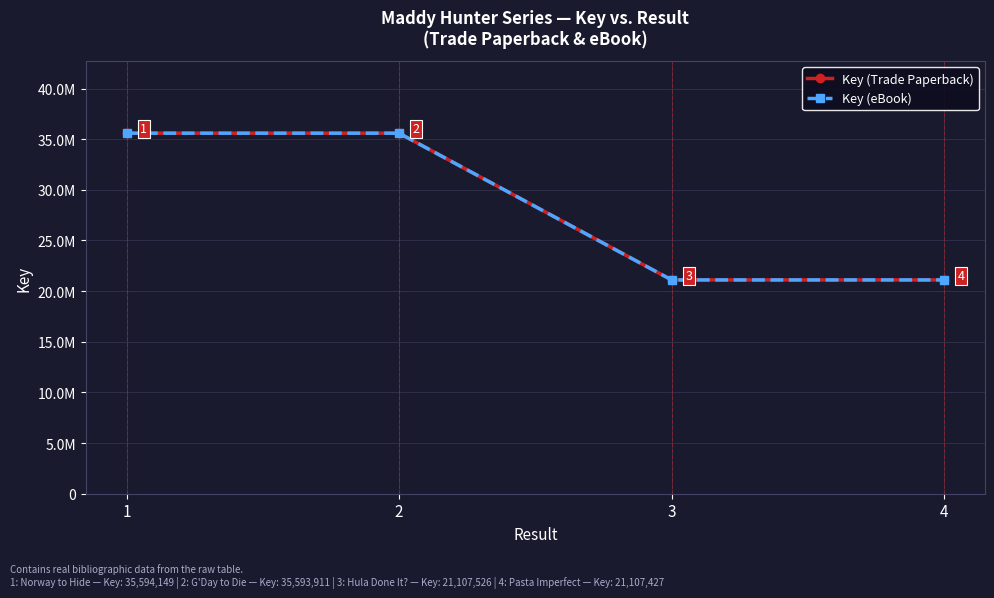

Is this an area chart (filled region under the line)?

No